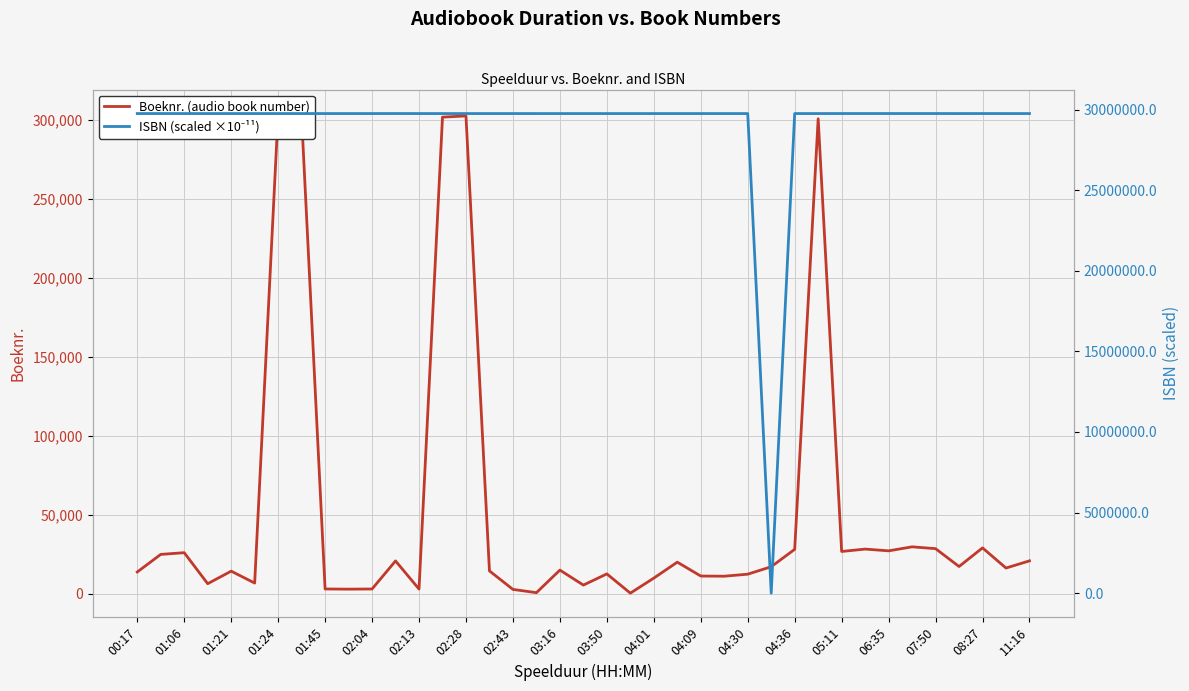

List the series in order of their overall mean, lowest first.

Boeknr. (audio book number), ISBN (scaled ×10⁻¹¹)